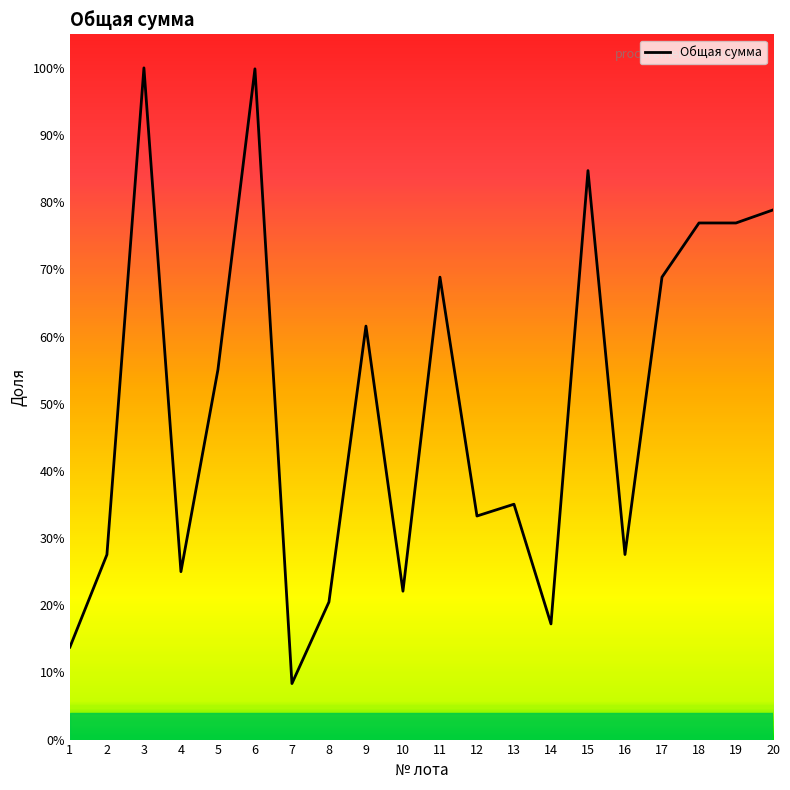

Is this an area chart (filled region under the line)?

No